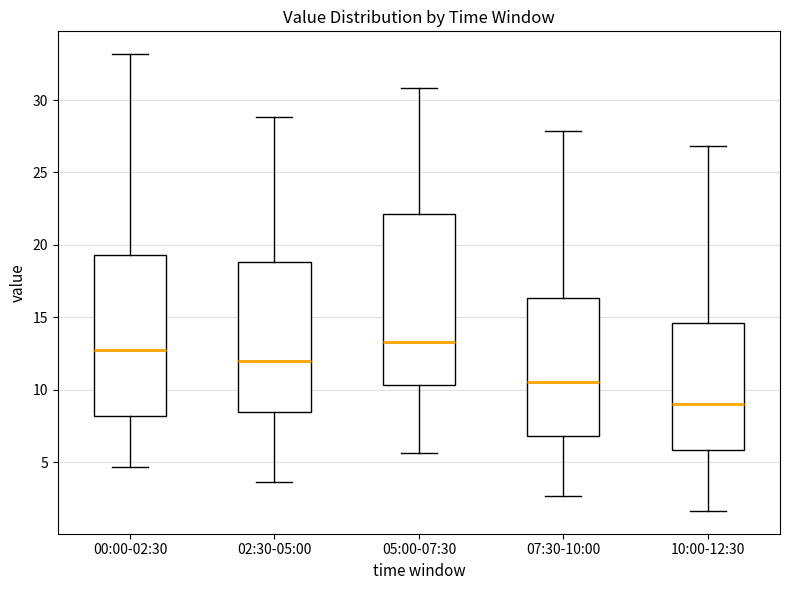

Reading left to right, transcribe this box plot: for each box, give where its median line is, the range the box spans, and where its two whiskers end, as read against the y-axis. The values are not printed on the chart, so give them approximately, as read against the axis.

00:00-02:30: median 12.5, box 8.0 to 19.5, whiskers 4.5 to 33.0
02:30-05:00: median 12.0, box 8.5 to 19.0, whiskers 3.5 to 29.0
05:00-07:30: median 13.5, box 10.5 to 22.0, whiskers 5.5 to 31.0
07:30-10:00: median 10.5, box 7.0 to 16.5, whiskers 2.5 to 28.0
10:00-12:30: median 9.0, box 6.0 to 14.5, whiskers 1.5 to 27.0